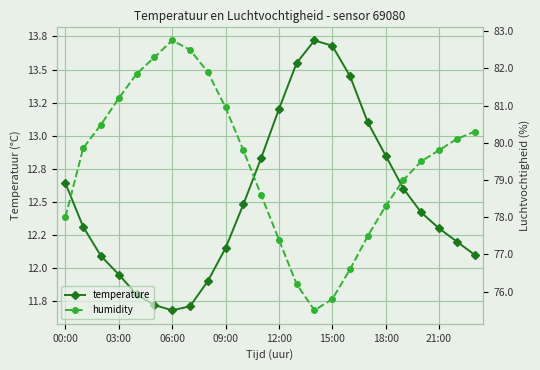

How many lines are shown in the chart?

2